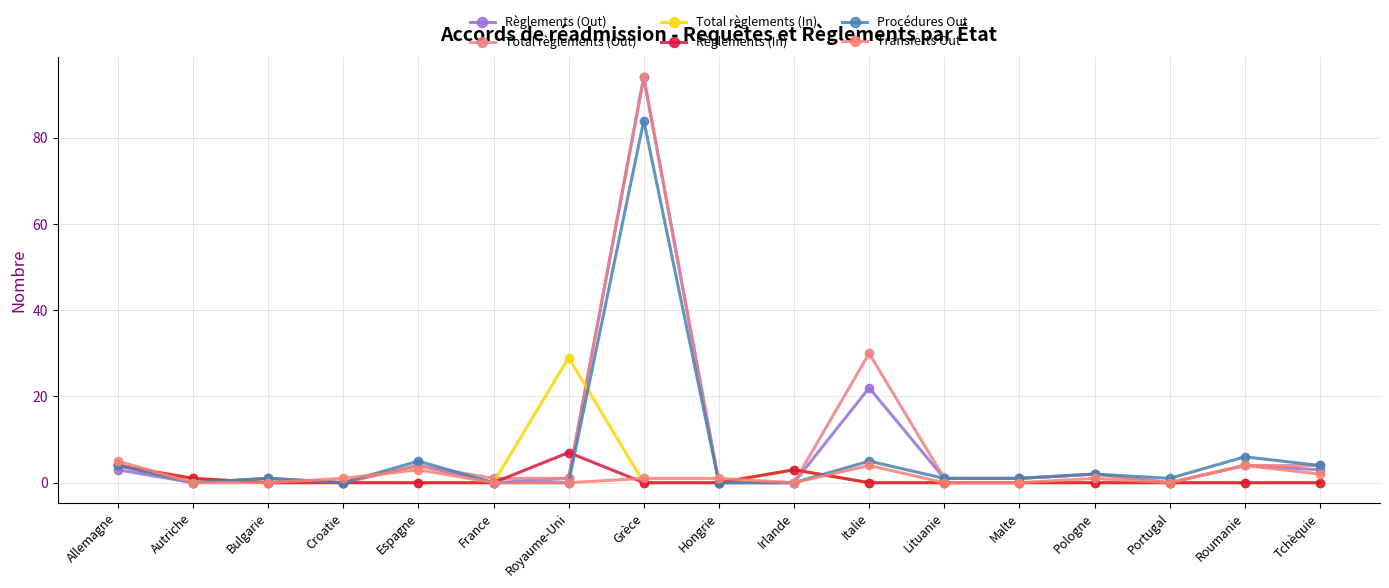

Rank the categories by Règlements (In) value from highest to lowest.

Royaume-Uni, Allemagne, Irlande, Autriche, Bulgarie, Croatie, Espagne, France, Grèce, Hongrie, Italie, Lituanie, Malte, Pologne, Portugal, Roumanie, Tchèquie